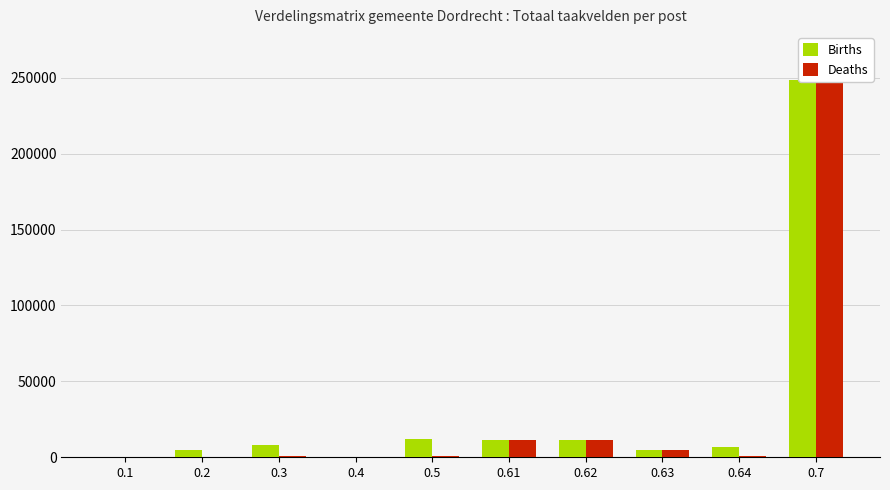

The value of Births at 0.3 is 3942. True or false?

False